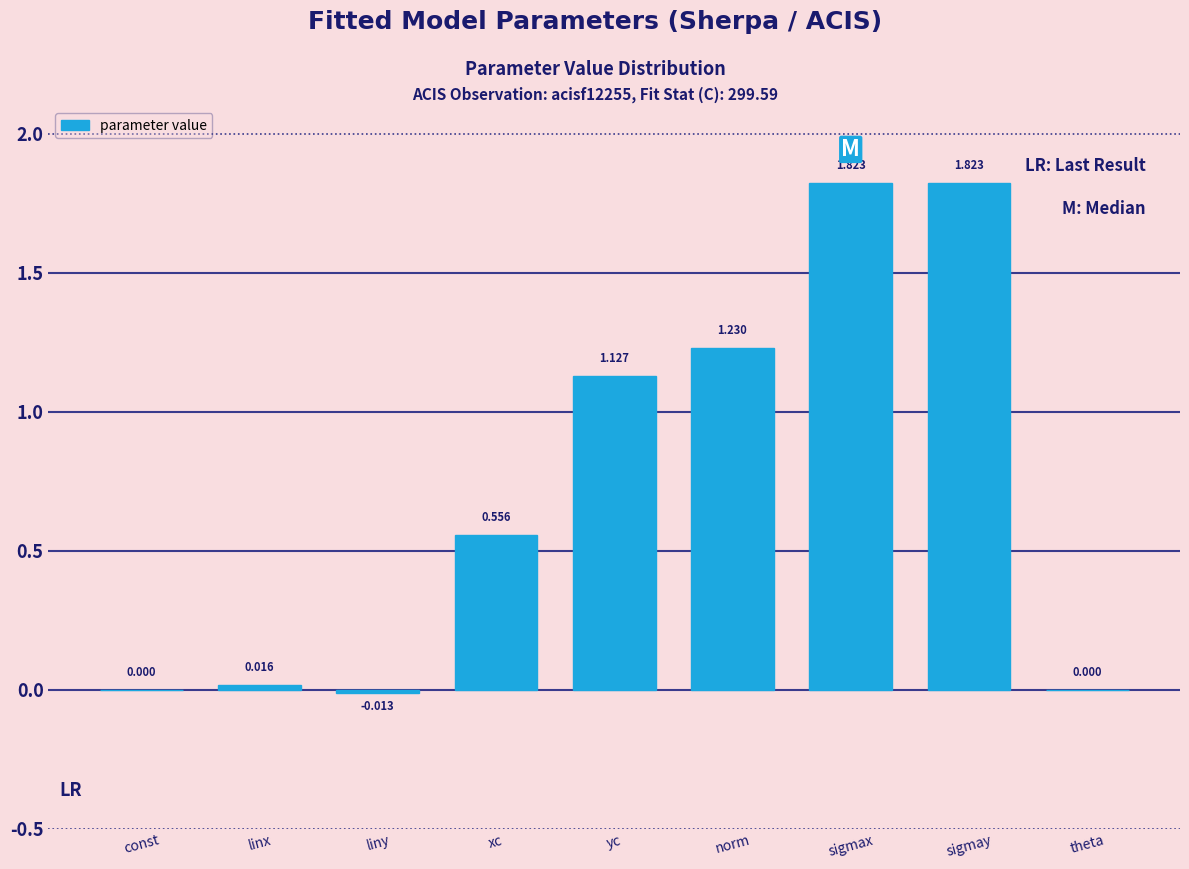

Between xc and theta, which is larger?

xc